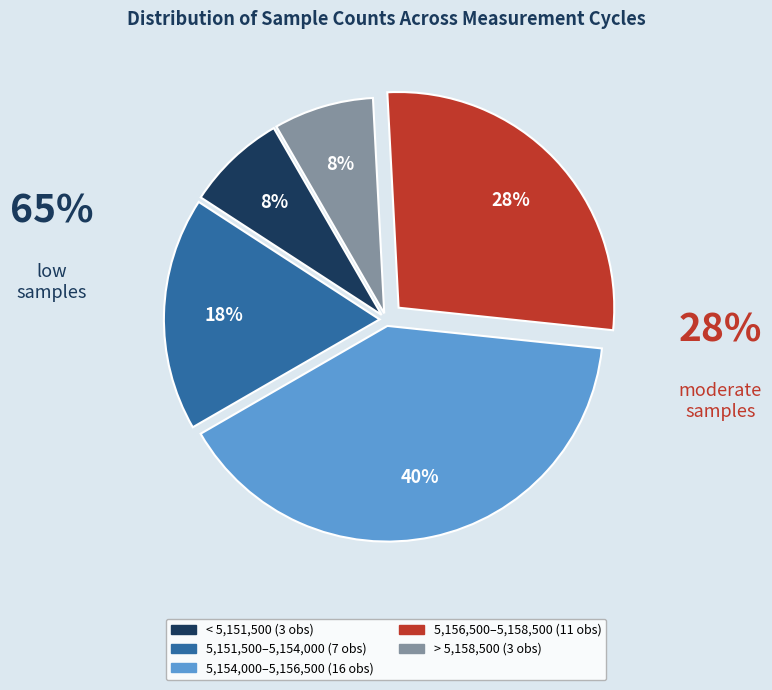

Is there any slice that represents more than half of the pie?

No